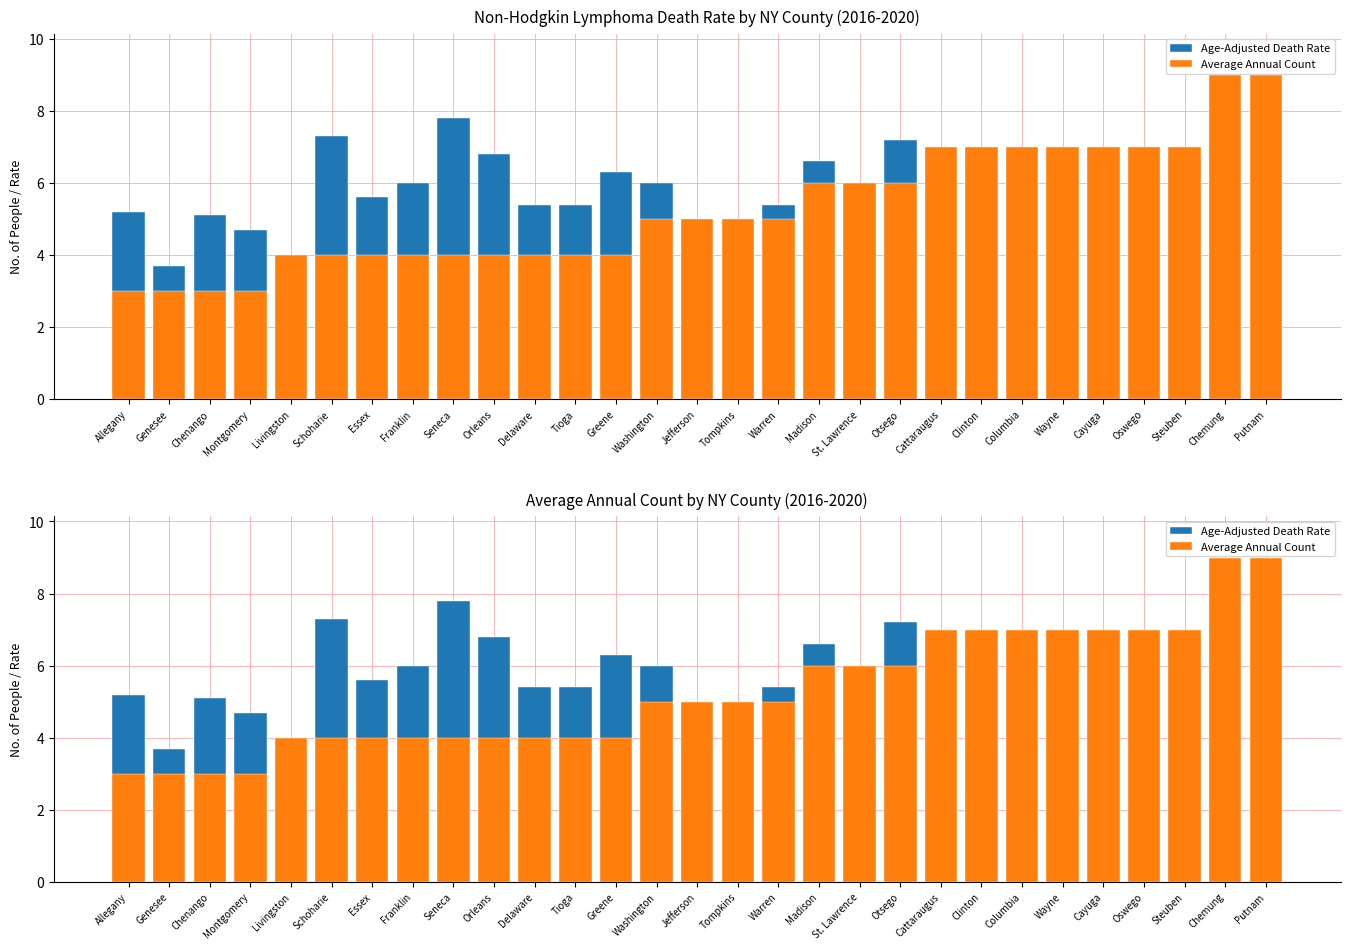

Between Montgomery and Seneca, which series saw the biggest shift?

Age-Adjusted Death Rate